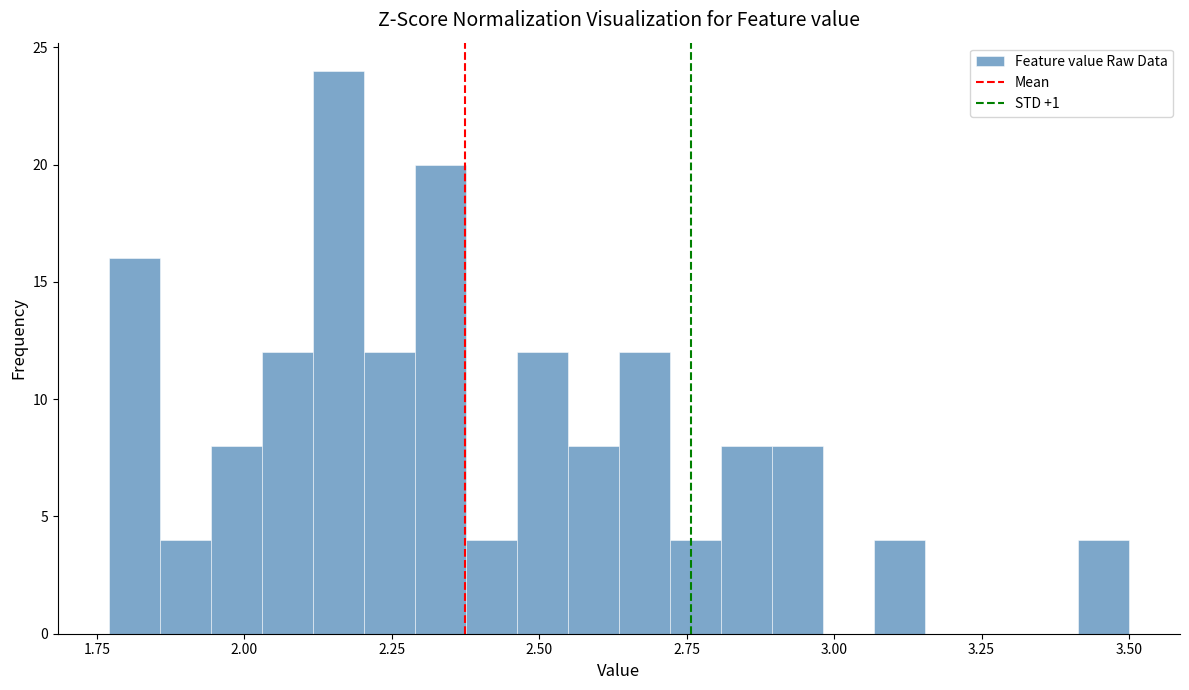

Around what value on the x-axis is the tallest bar? Give the approximate position of its centre, as read against the axis.

2.15